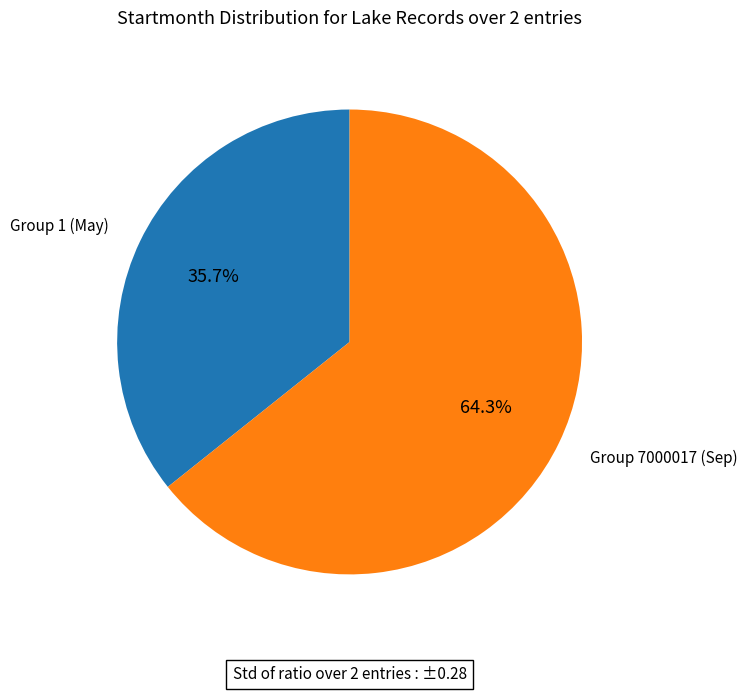

Is there a majority slice in this chart?

Yes